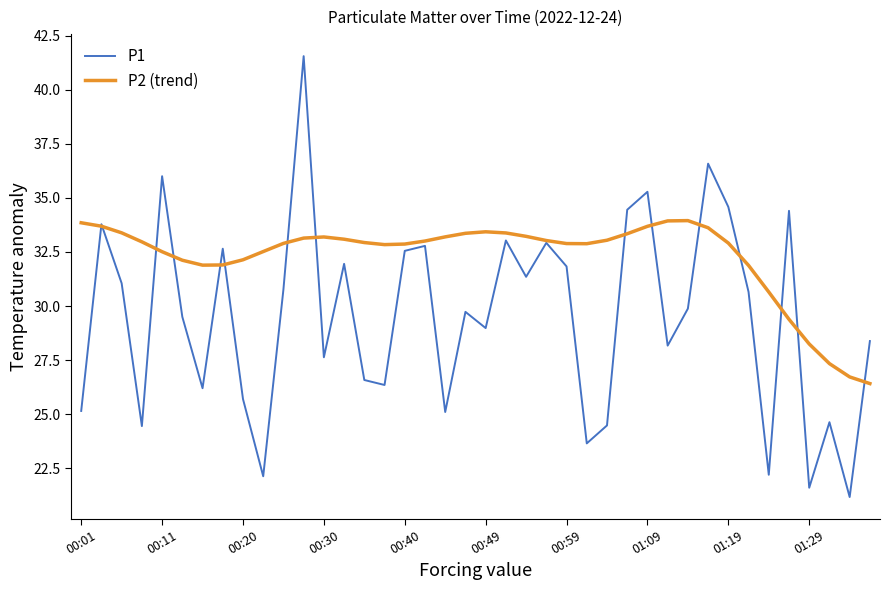

Rank the series by their maximum value, from lowest to highest.

P2 (trend), P1